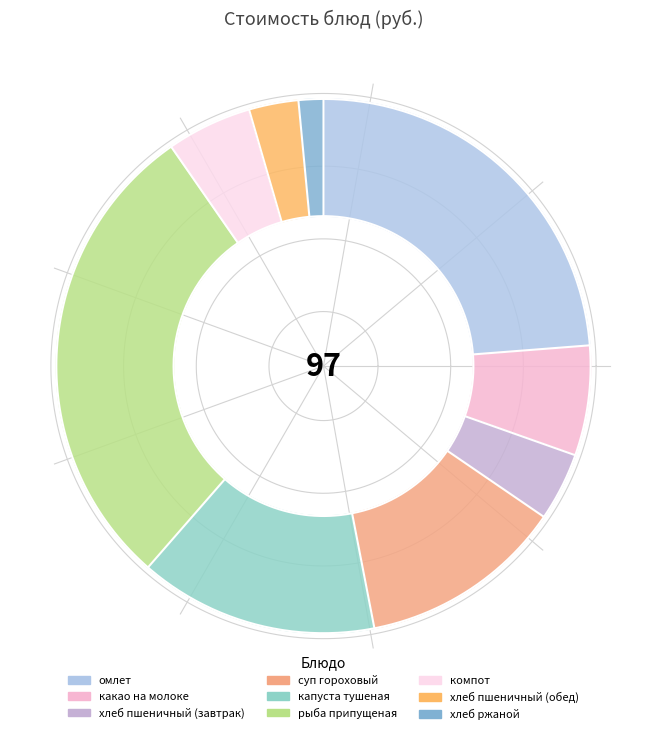

Does какао на молоке account for over 50% of the chart?

No